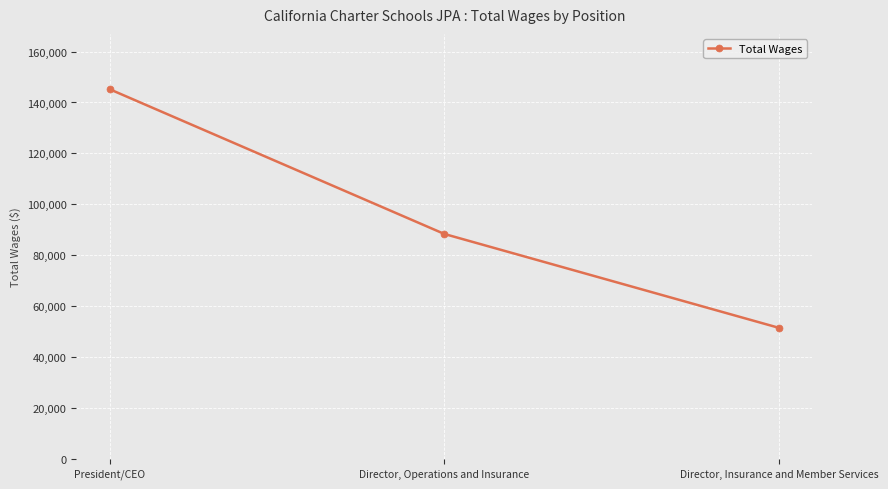

What is the difference between the maximum and minimum values?

93733